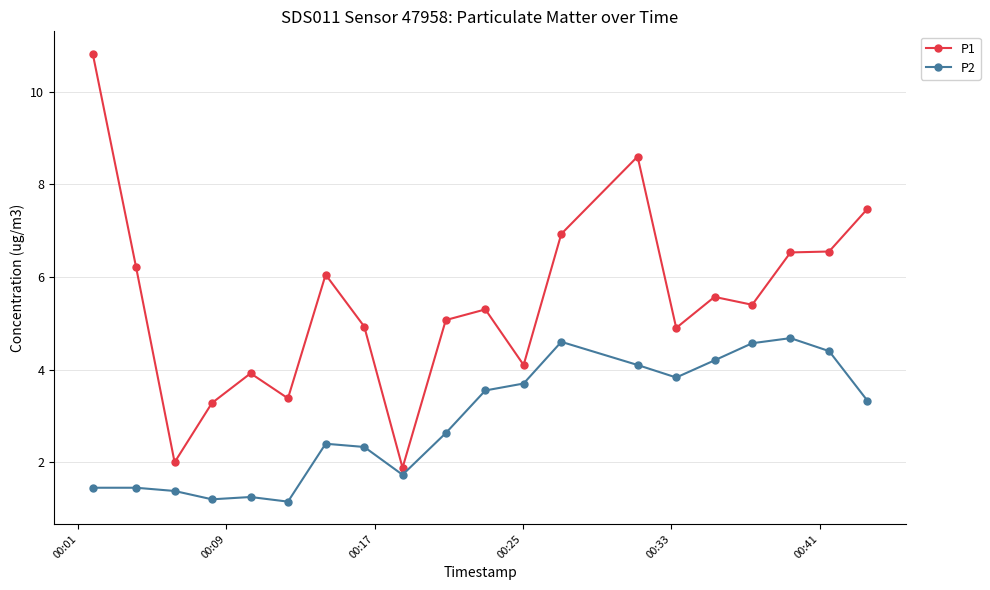

Count the number of categories in the chart.

20